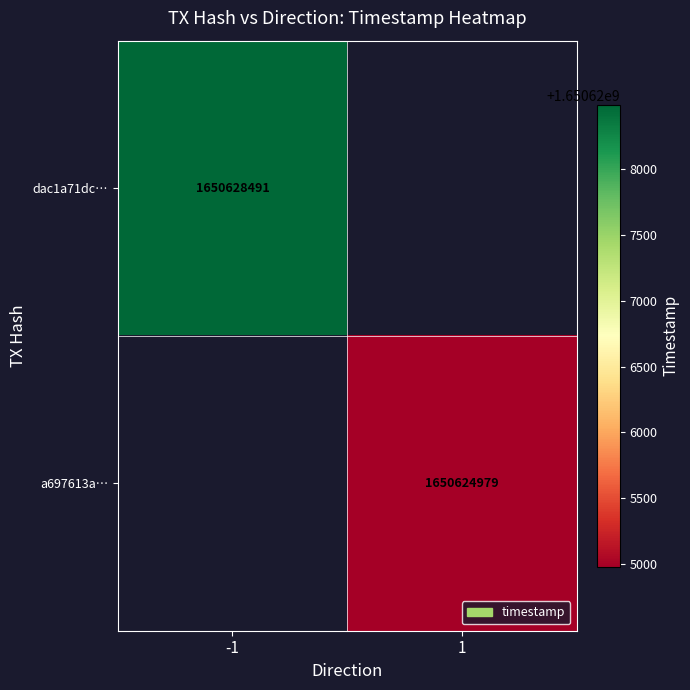

The a697613a… series shows 1650624979 at 1. True or false?

True